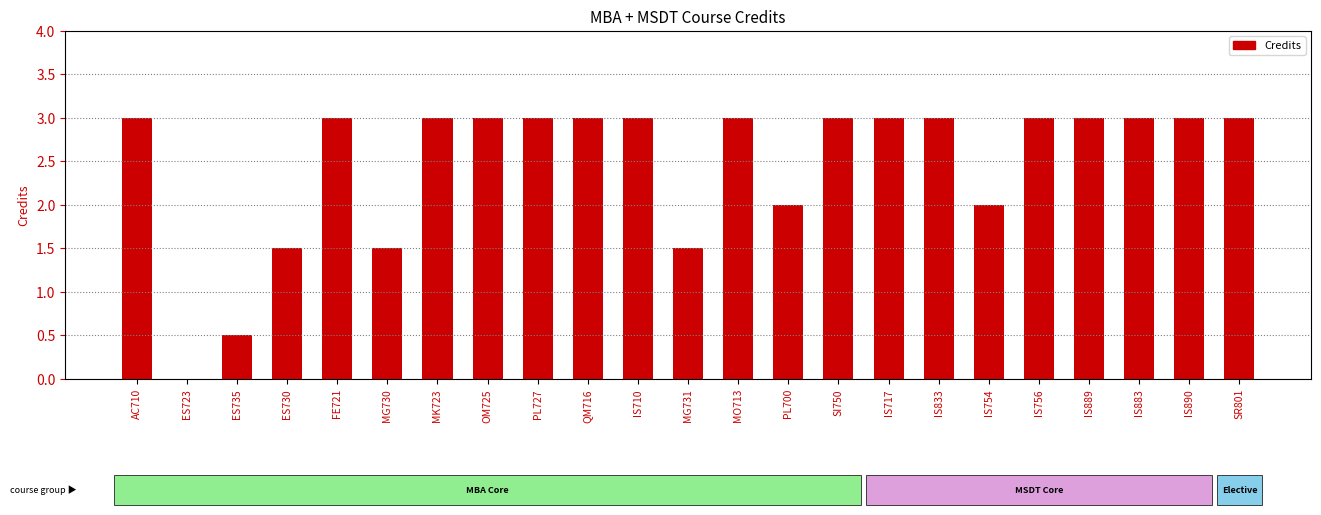

Reading left to right, transcribe all the data shown in this chart.

AC710=3.0	ES723=0.0	ES735=0.5	ES730=1.5	FE721=3.0	MG730=1.5	MK723=3.0	OM725=3.0	PL727=3.0	QM716=3.0	IS710=3.0	MG731=1.5	MO713=3.0	PL700=2.0	SI750=3.0	IS717=3.0	IS833=3.0	IS754=2.0	IS756=3.0	IS889=3.0	IS883=3.0	IS890=3.0	SR801=3.0